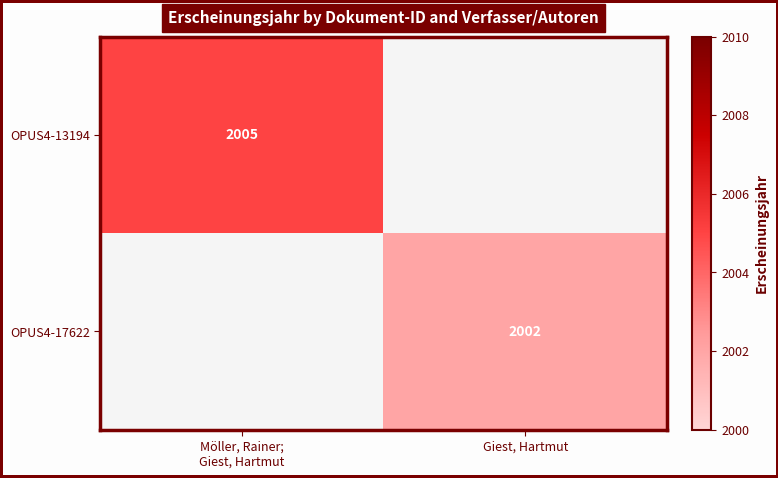

The value of OPUS4-17622 at Giest, Hartmut is 1182. True or false?

False